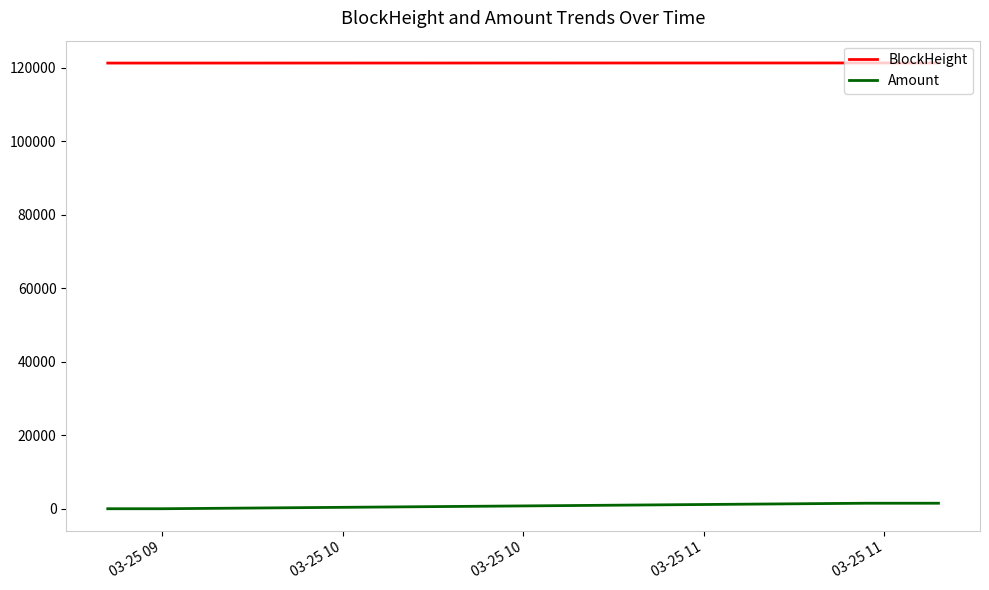

Which series has the largest total across all categories?

BlockHeight